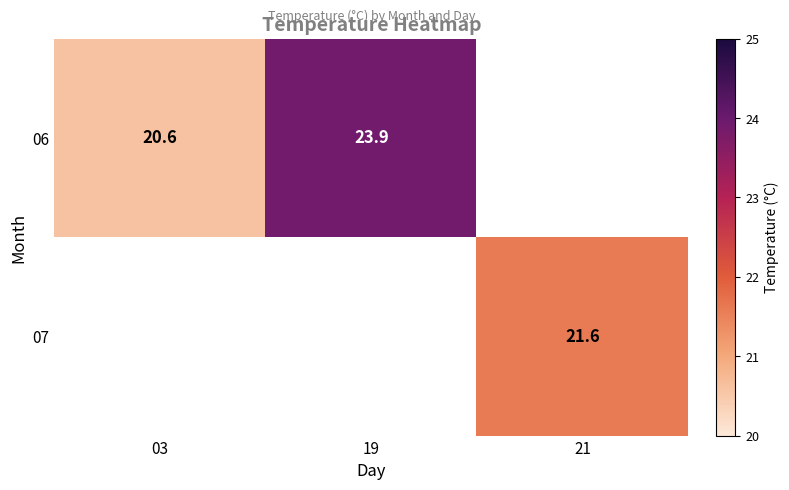

What is the sum of the 06 values at 19 and 03?

44.5